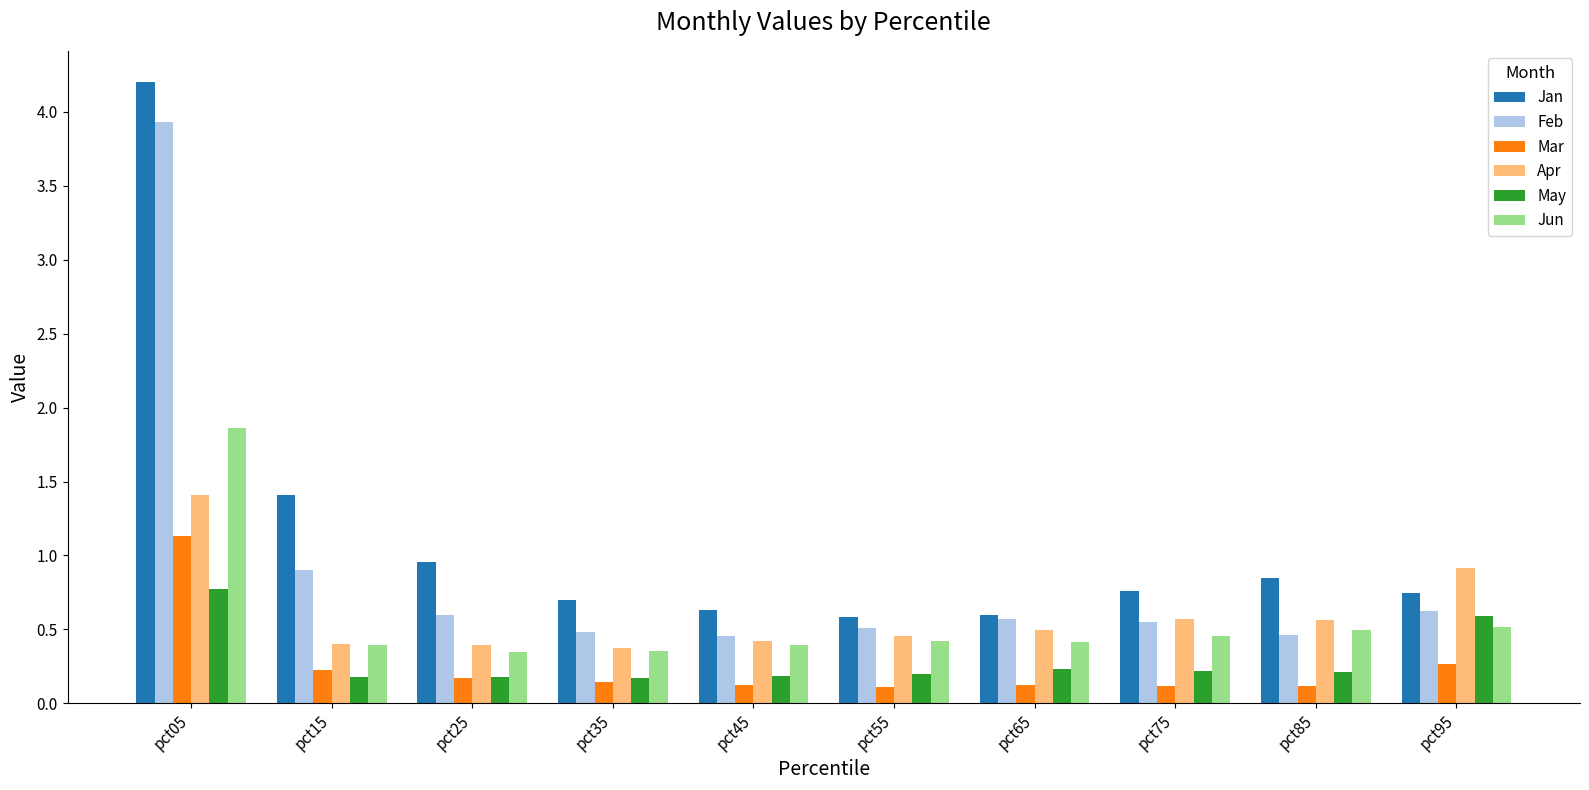

What is the greatest value displayed?

4.2